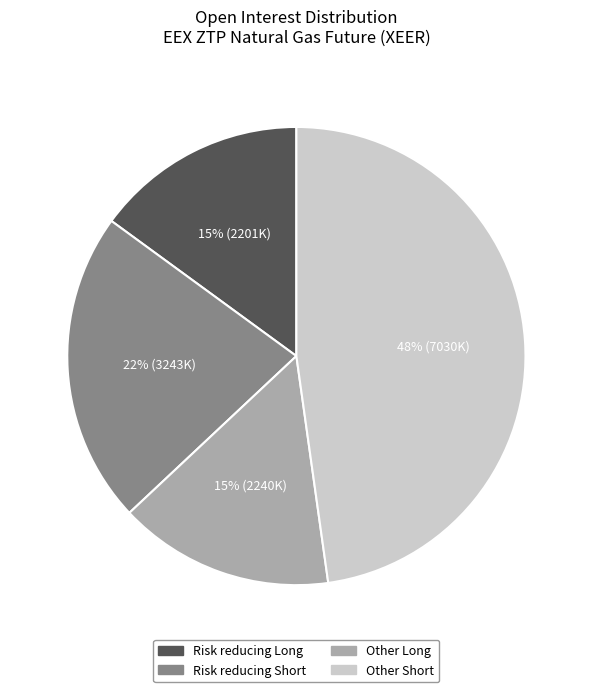

Is there any slice that represents more than half of the pie?

No